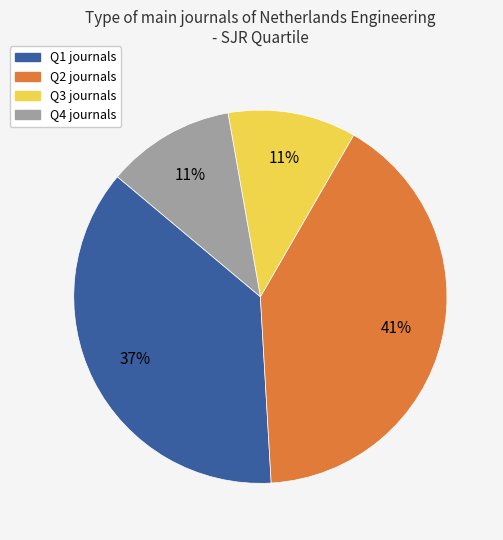

Count the number of slices in the pie.

4